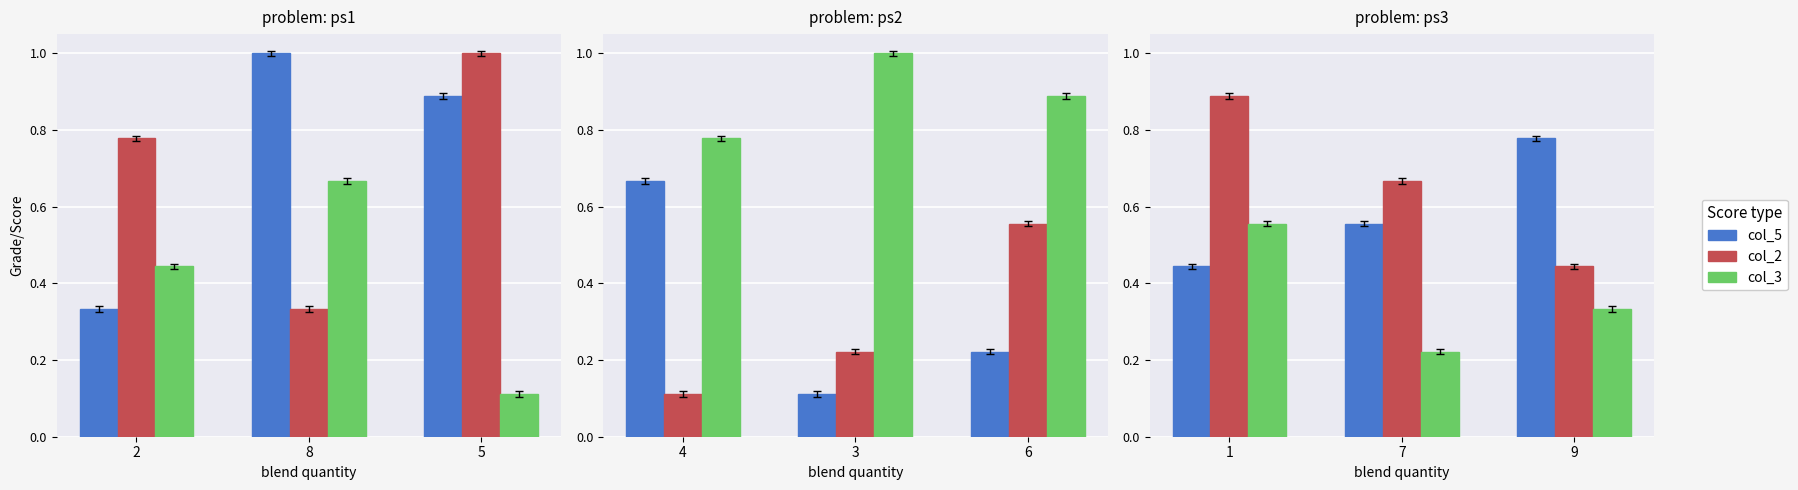

How many bars are there in each group?

3